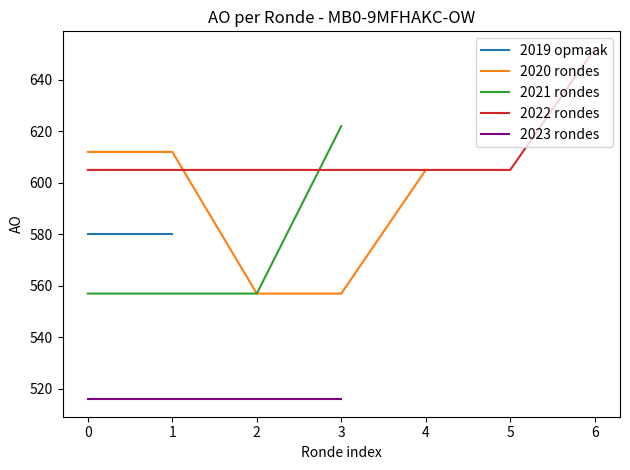

The value of 2021 rondes at 1 is 264. True or false?

False